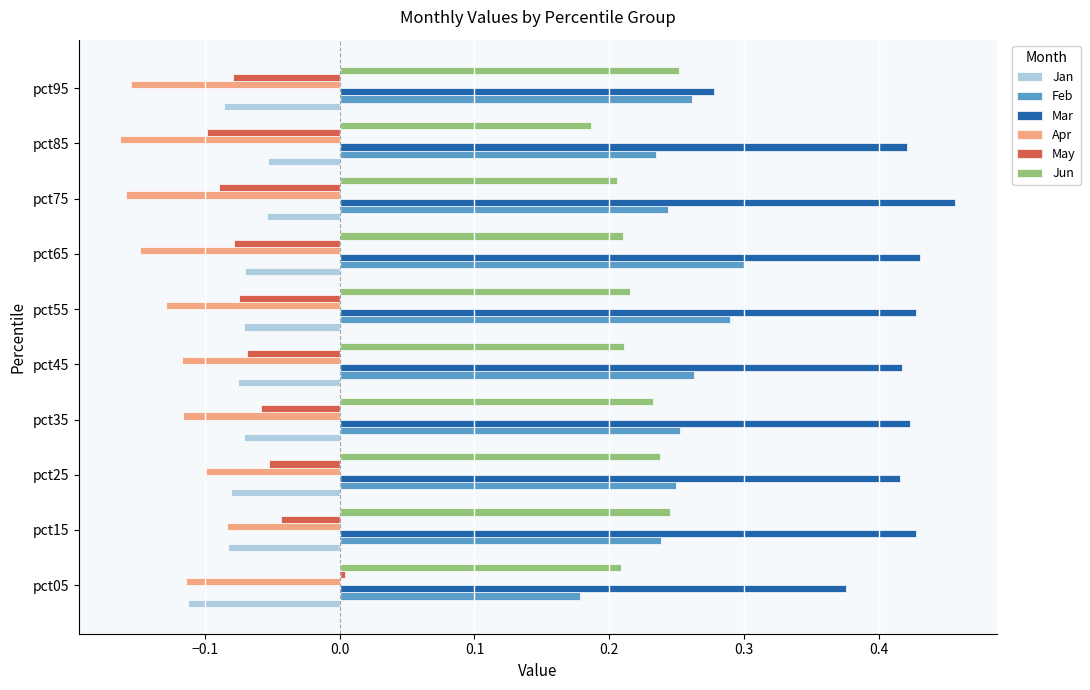

True or false: Feb has a value of 0.2 at pct75.

True